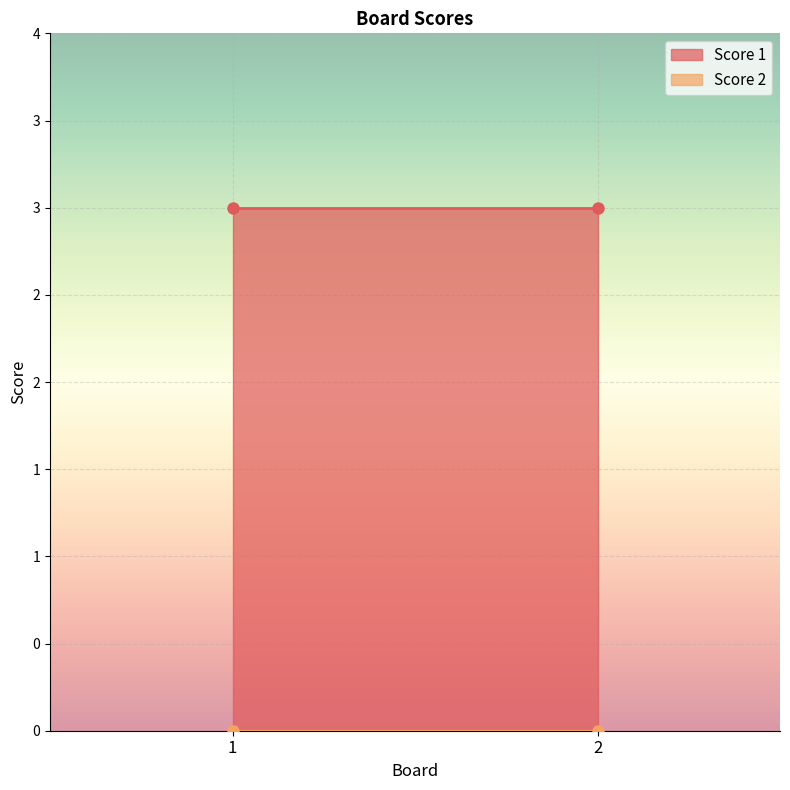

At which category does the chart reach its minimum across all series?

1